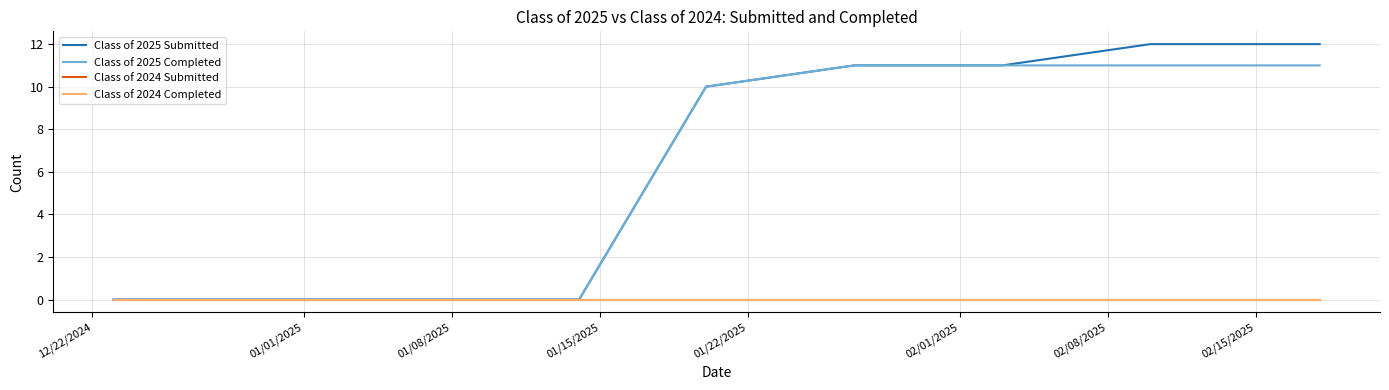

Which series has the widest spread of values?

Class of 2025 Submitted